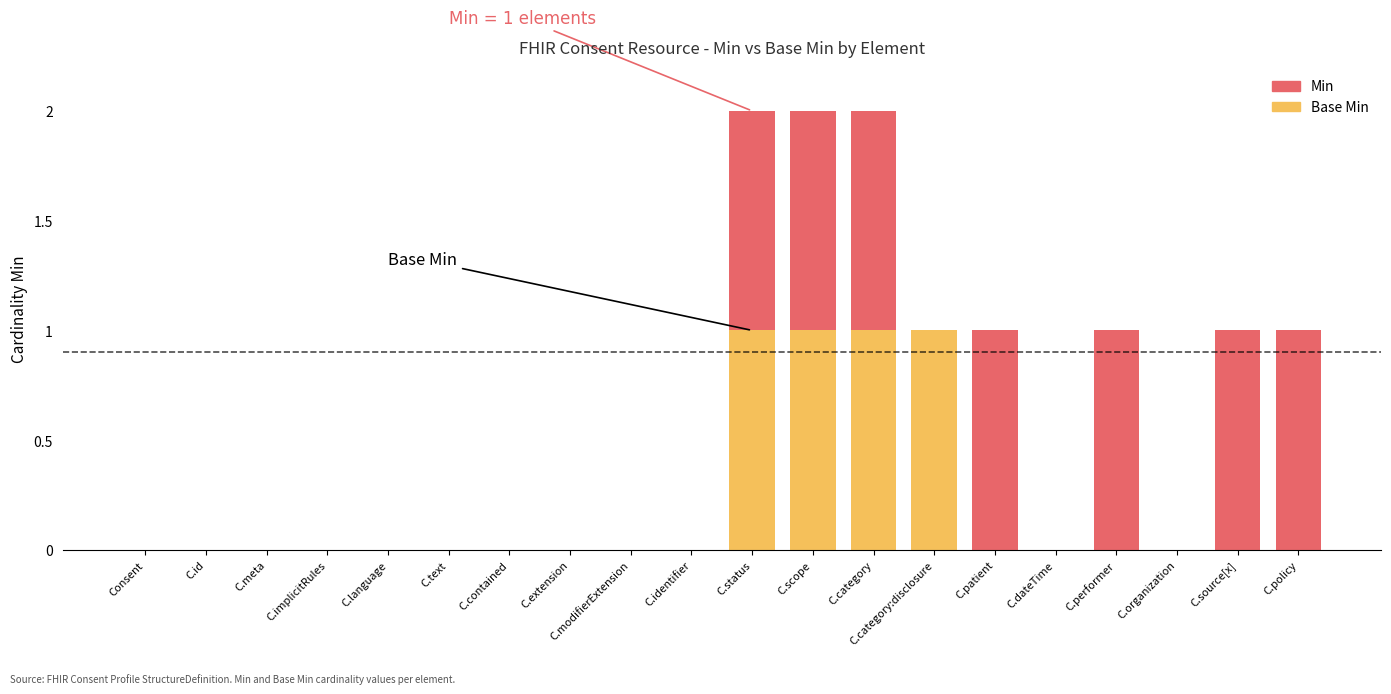

What are all the series names shown in the legend?

Min, Base Min